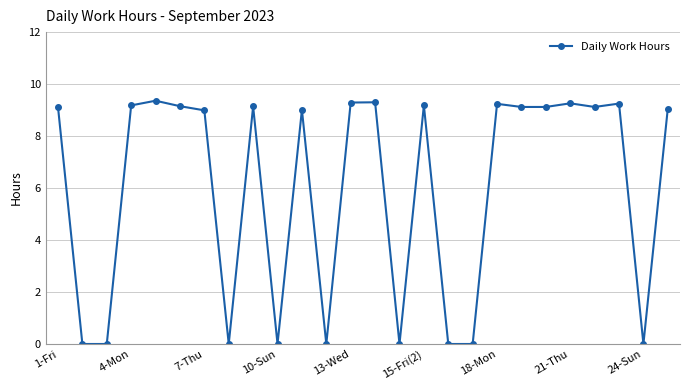

What is the difference between the second highest and second lowest values?

9.3